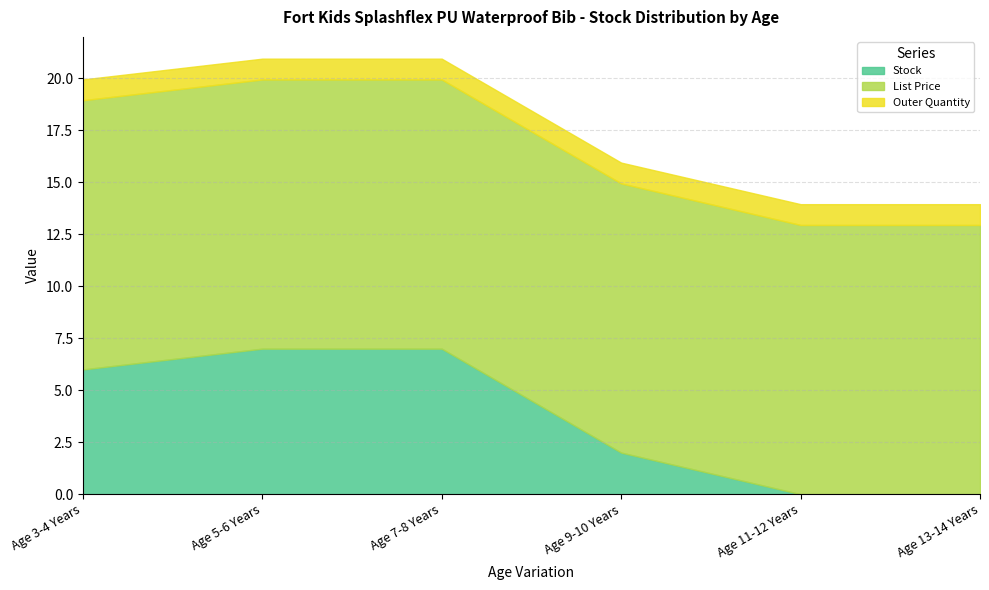

Between Age 3-4 Years and Age 13-14 Years, which series saw the biggest shift?

Stock